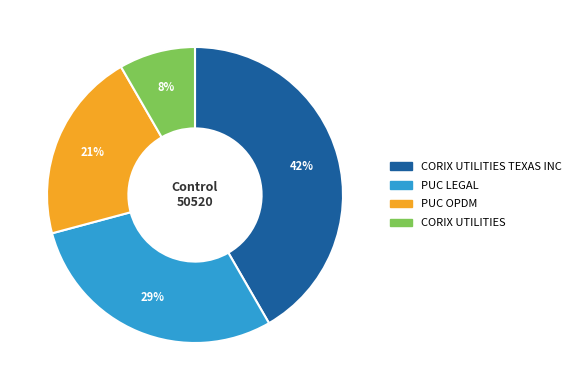

How many slices are in this pie chart?

4